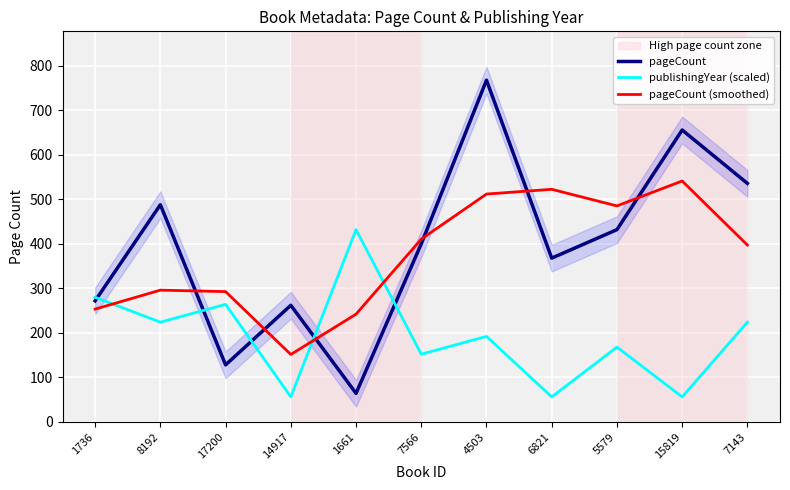

What is the smallest value displayed?

56.0